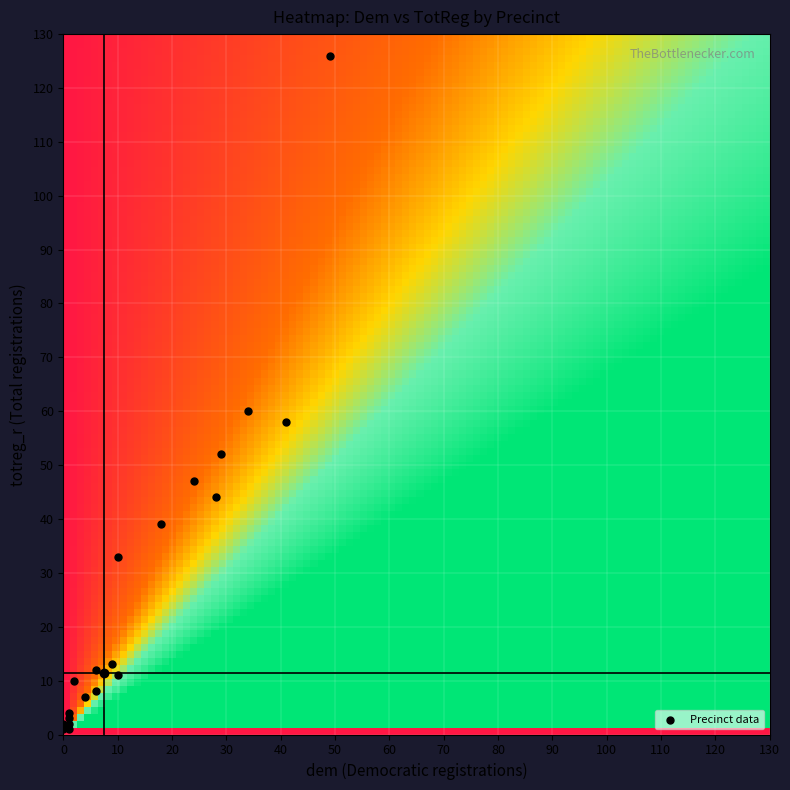

What Y value in the scatter plot is closest to 63?

60